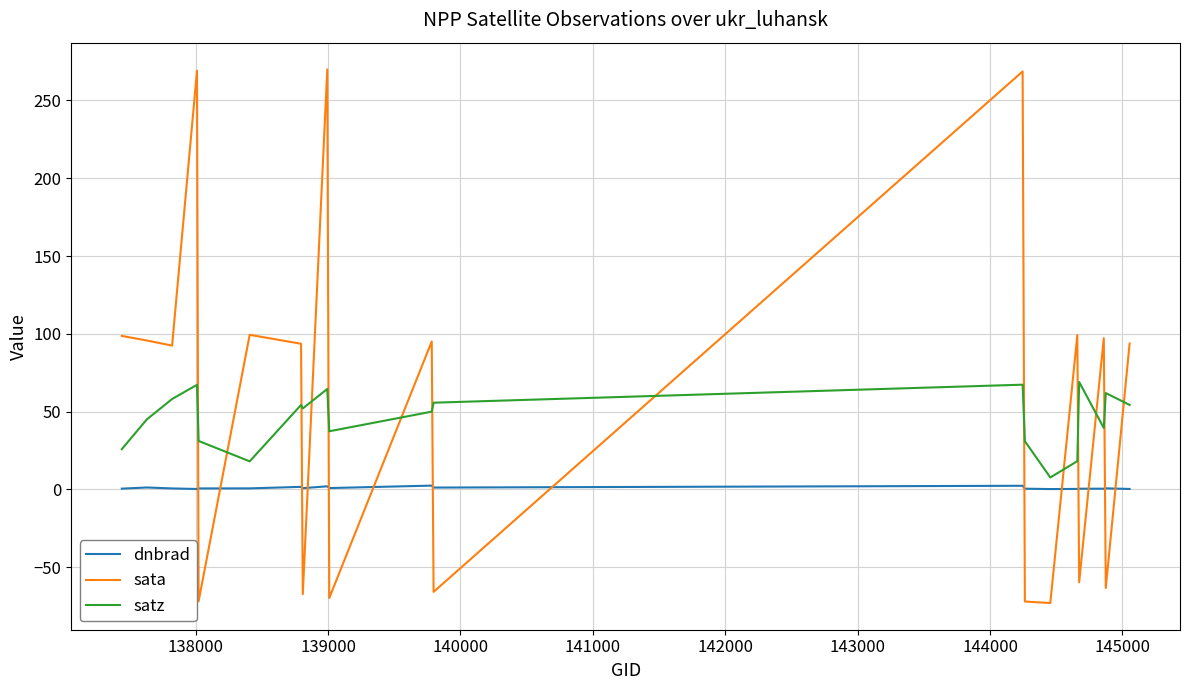

How many lines are shown in the chart?

3